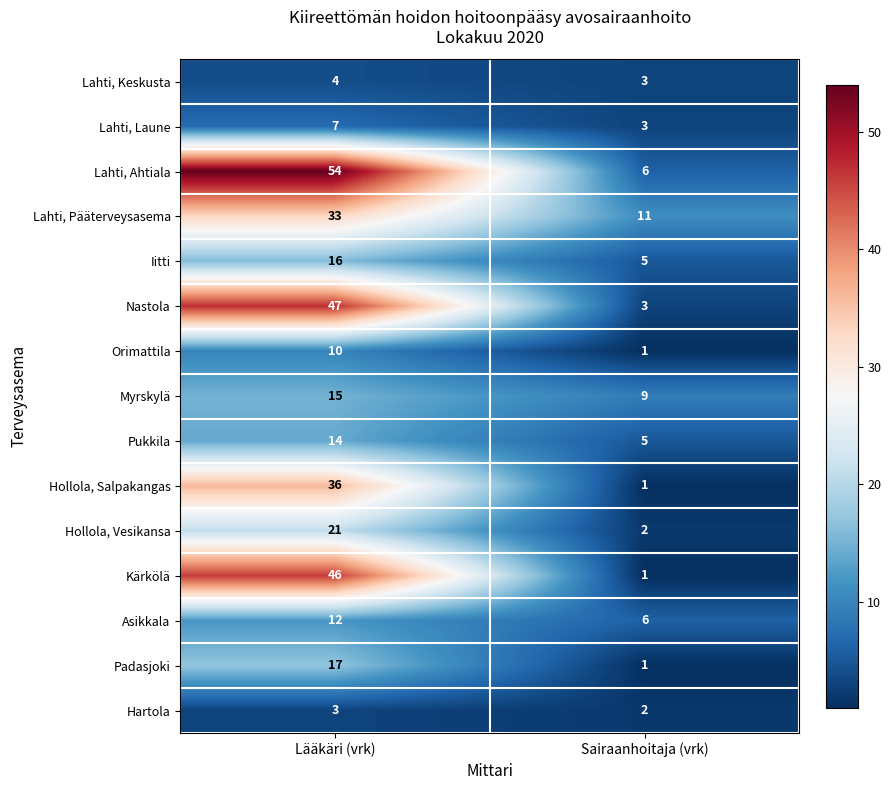

At how many categories does at least one series exceed 7?

2